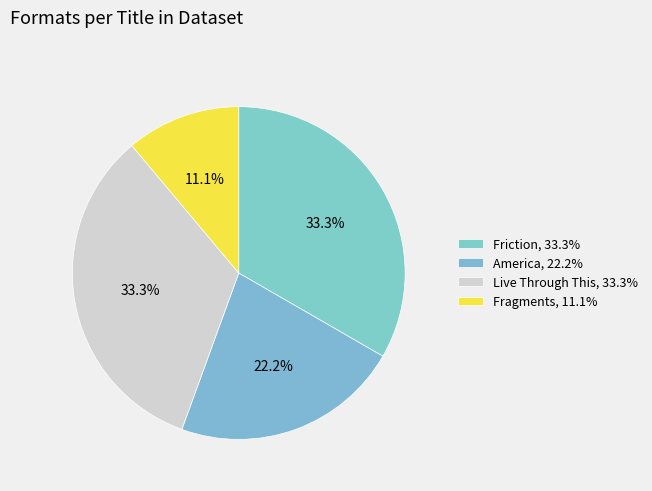

Rank the categories by value from lowest to highest.

Fragments, America, Friction, Live Through This